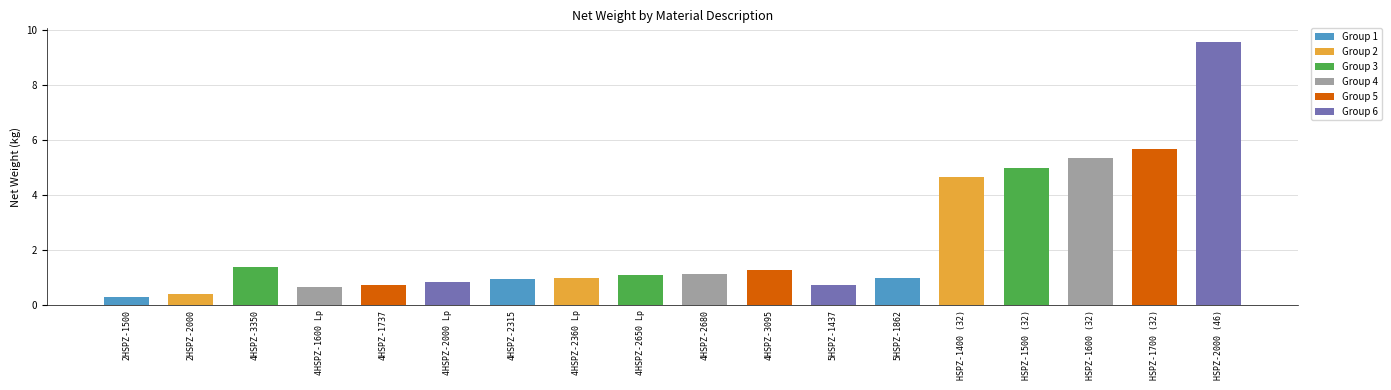

What is the average value?

2.3